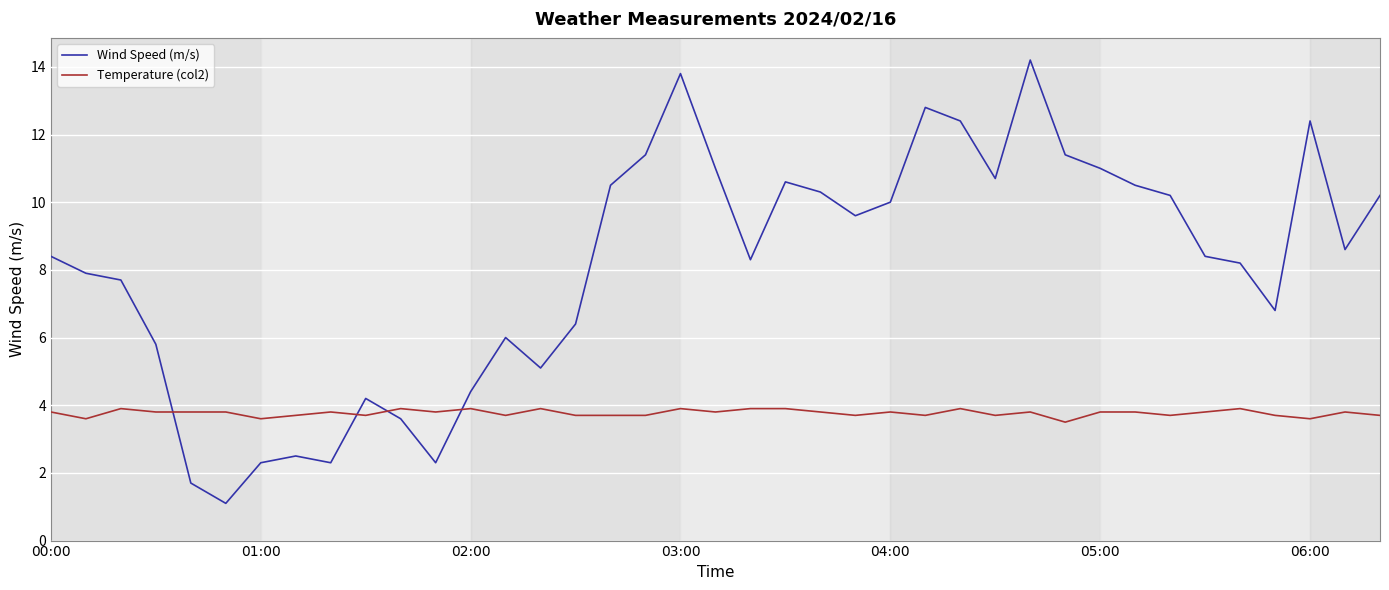

What is the greatest value displayed?

14.2